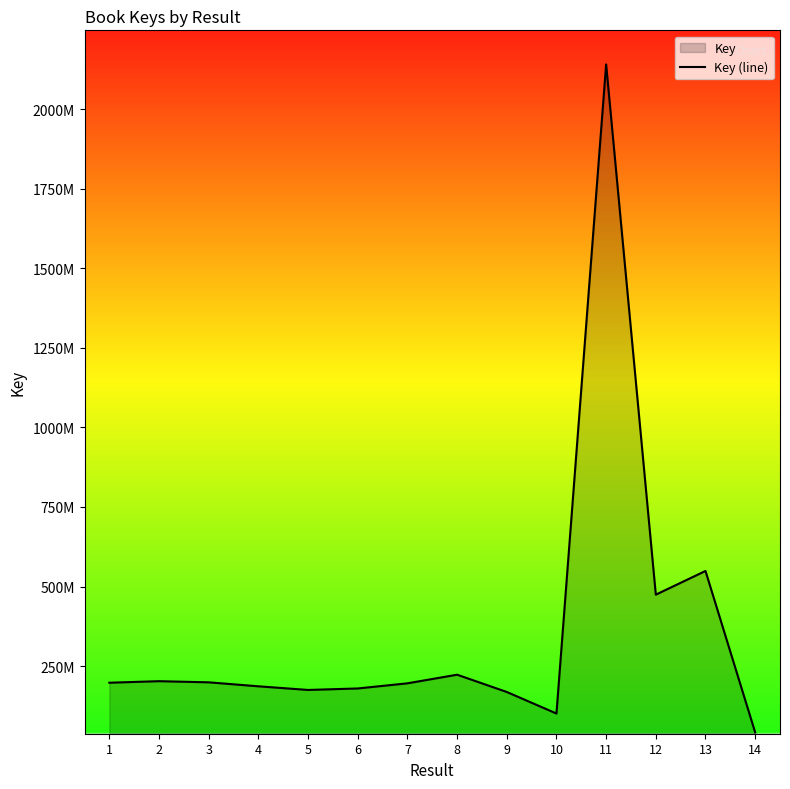

Which label corresponds to the smallest value in the chart?

14